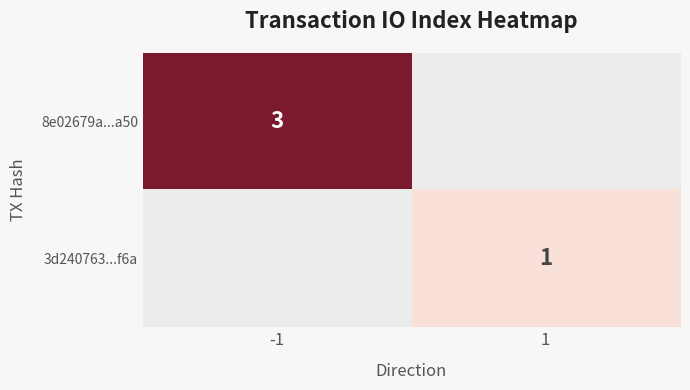

True or false: 3d240763...f6a has a value of 1 at 1.

True